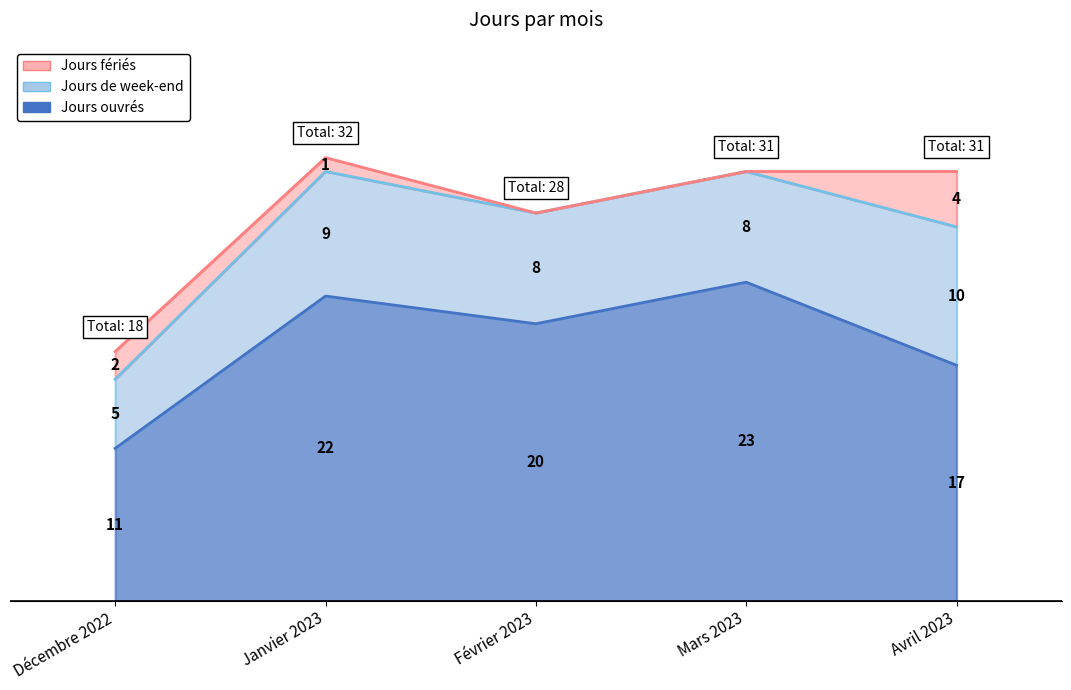

The value of Jours de week-end at Mars 2023 is 8. True or false?

True